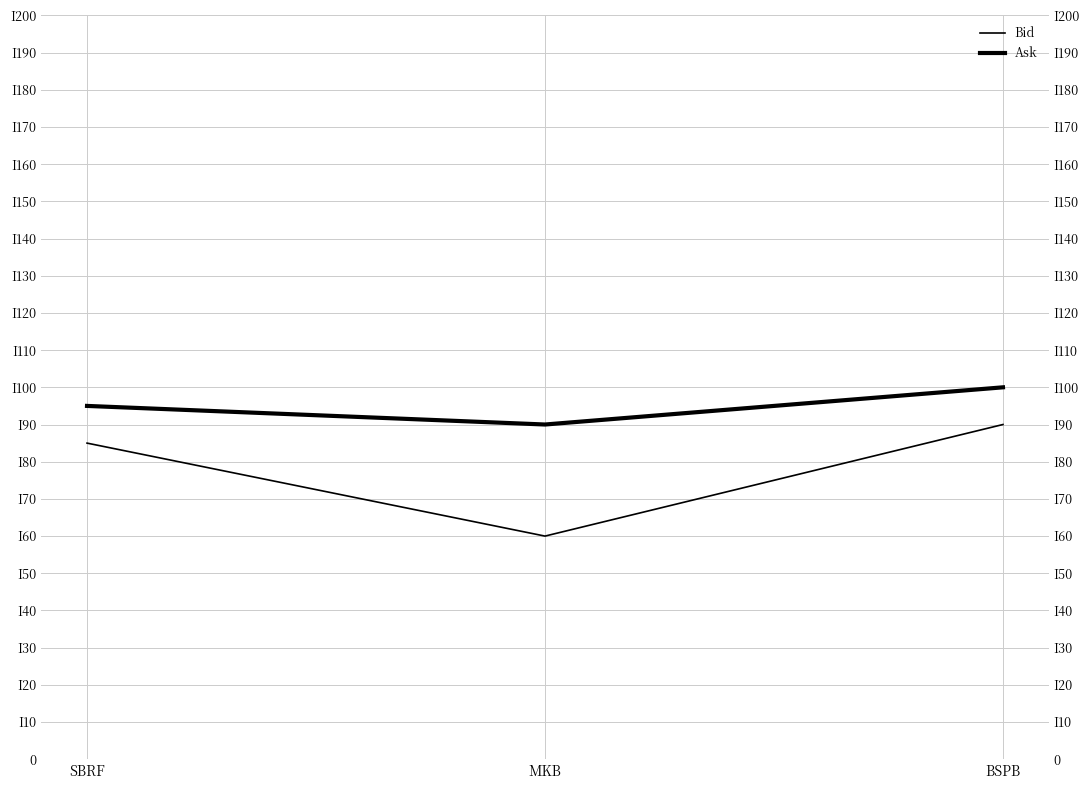

Reading left to right, what are all the values shown in this chart?

Bid: SBRF=85	MKB=60	BSPB=90
Ask: SBRF=95	MKB=90	BSPB=100